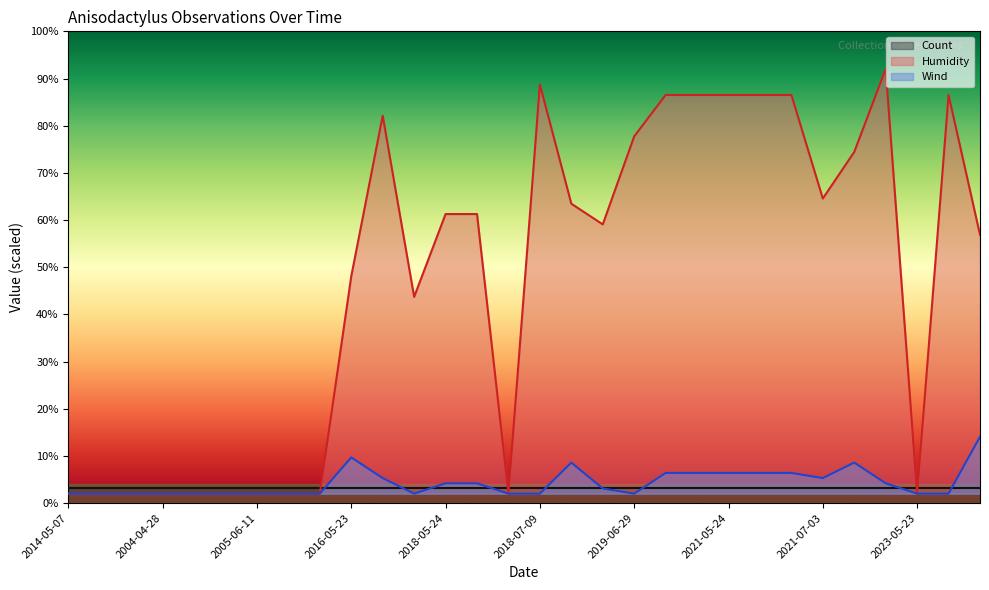

Reading left to right, list all the values displayed in this chart.

Humidity: 2.0	2.0	2.0	2.0	2.0	2.0	2.0	2.0	2.0	48.1	82.1	43.7	61.3	61.3	2.0	88.7	63.5	59.1	77.7	86.5	86.5	86.5	86.5	86.5	64.6	74.4	92.0	2.0	86.5	56.9
Wind: 2.0	2.0	2.0	2.0	2.0	2.0	2.0	2.0	2.0	9.7	5.3	2.0	4.2	4.2	2.0	2.0	8.6	3.1	2.0	6.4	6.4	6.4	6.4	6.4	5.3	8.6	4.2	2.0	2.0	14.1